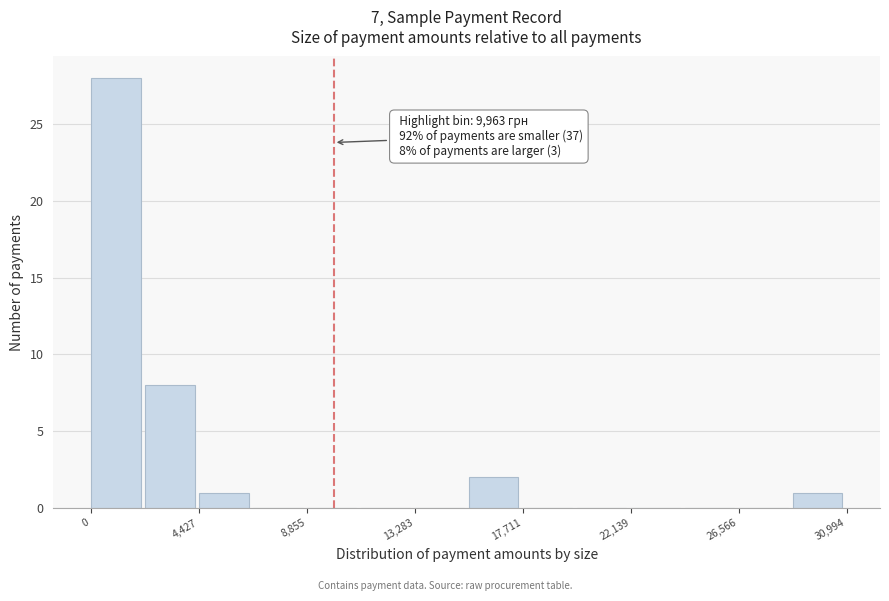

Over which range of the x-axis is the bar tallest?

0 to 2000